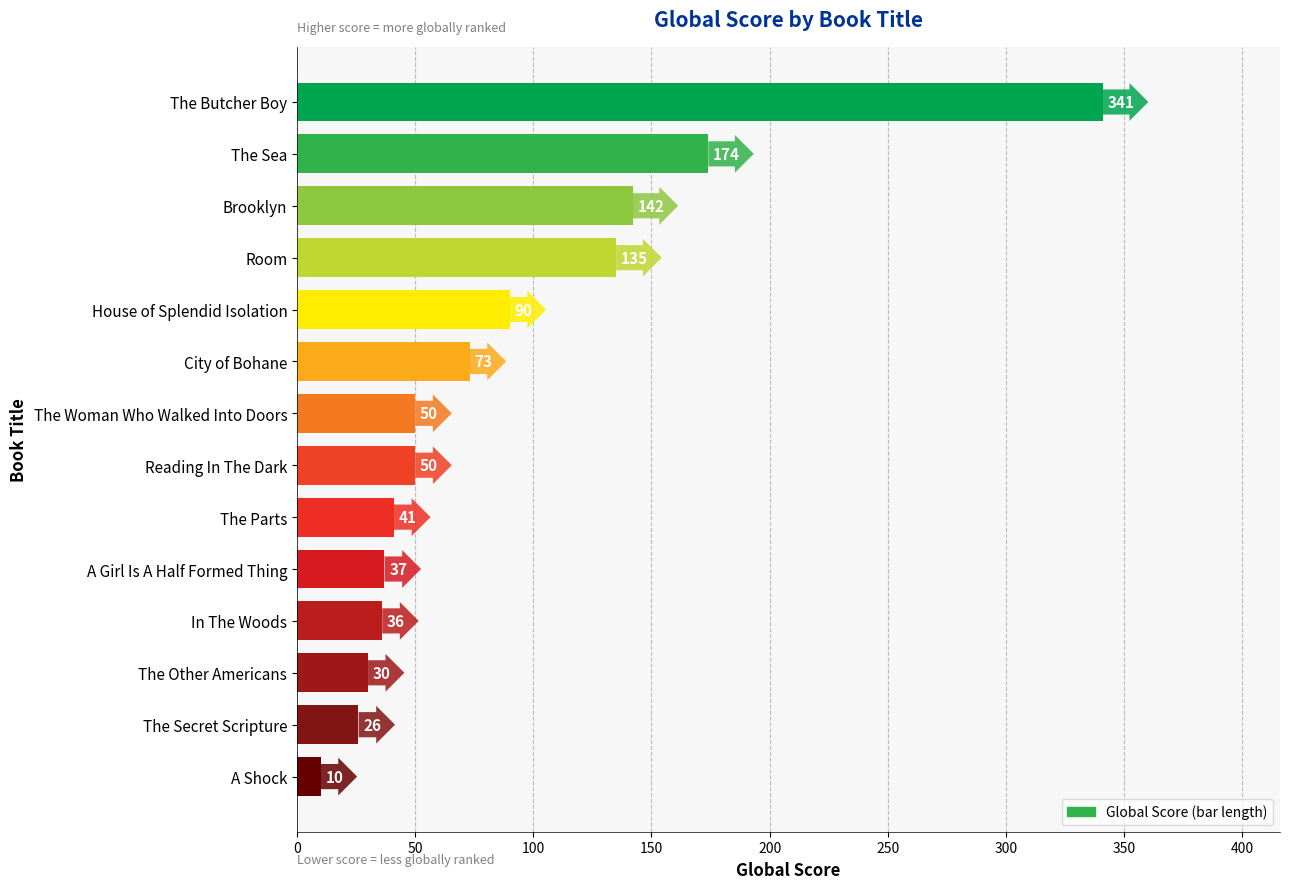

Reading top to bottom, what are all the values shown in this chart?

The Butcher Boy=341	The Sea=174	Brooklyn=142	Room=135	House of Splendid Isolation=90	City of Bohane=73	The Woman Who Walked Into Doors=50	Reading In The Dark=50	The Parts=41	A Girl Is A Half Formed Thing=37	In The Woods=36	The Other Americans=30	The Secret Scripture=26	A Shock=10